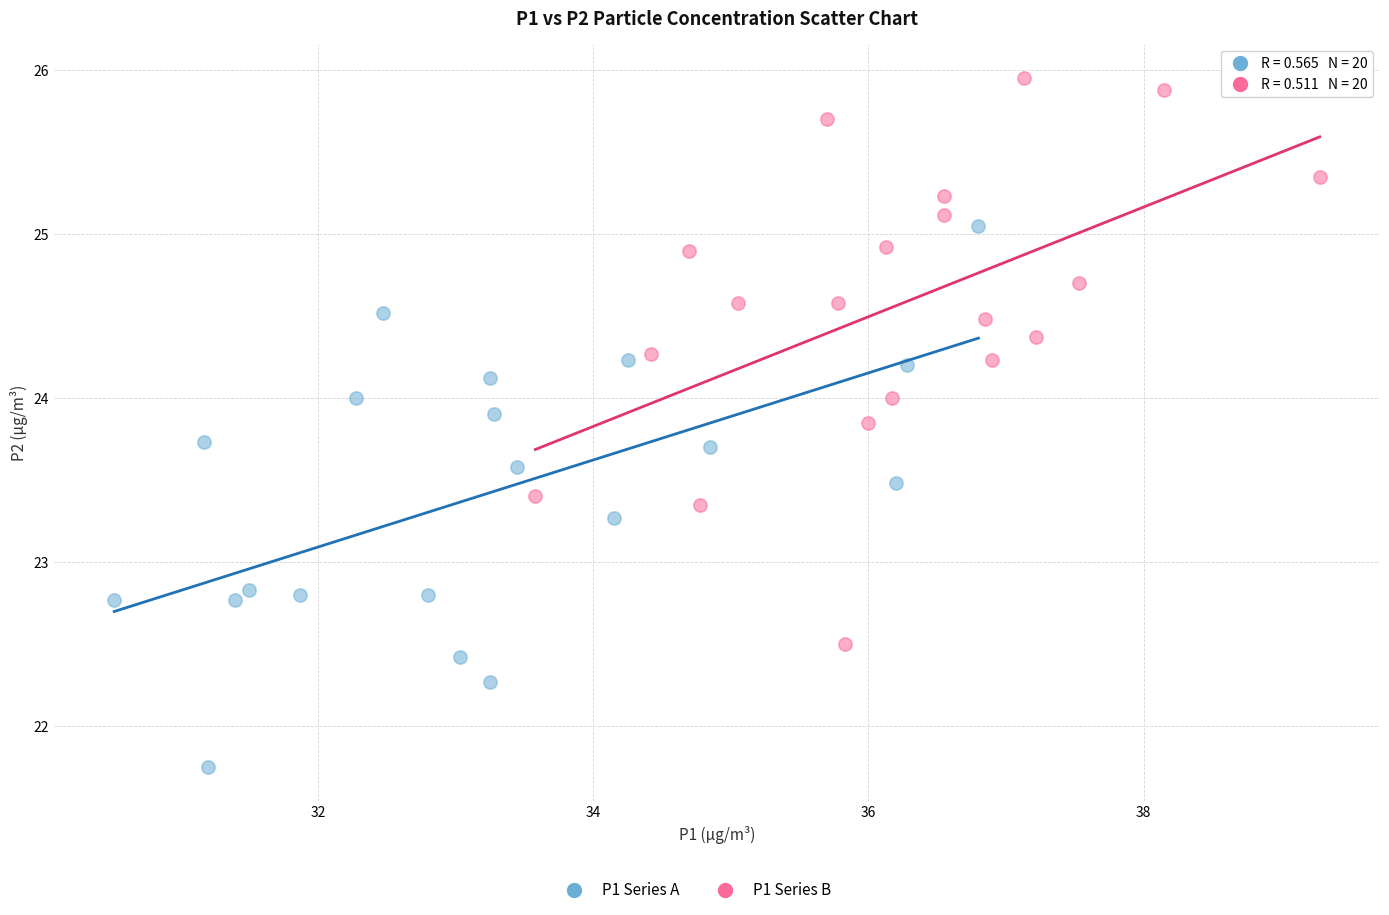

Which series has the largest Y range (max minus min)?

P1 Series B